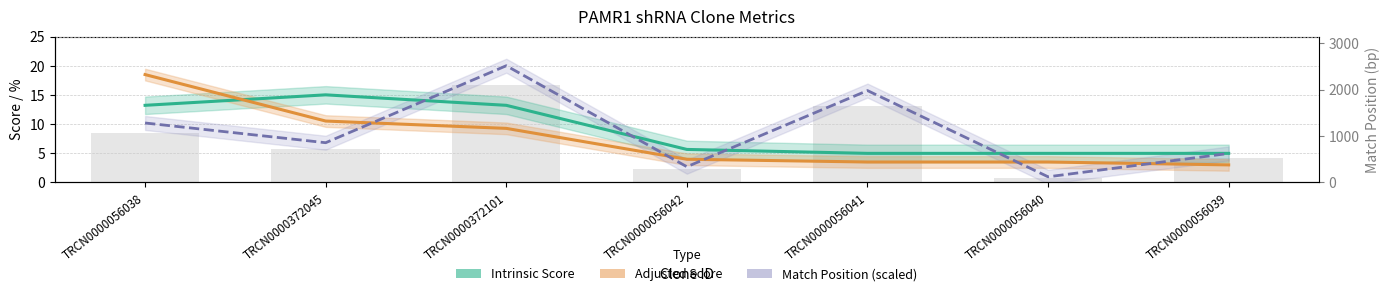

Reading right to left, list all the values displayed in this chart.

517	97	1648	278	2095	710	1065